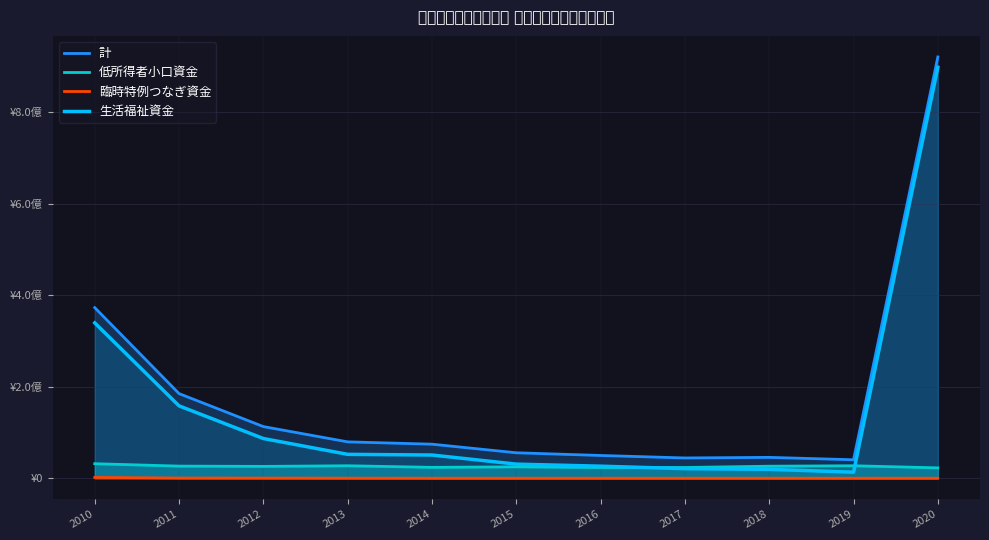

The value of 計 at 2013 is 106446653. True or false?

False